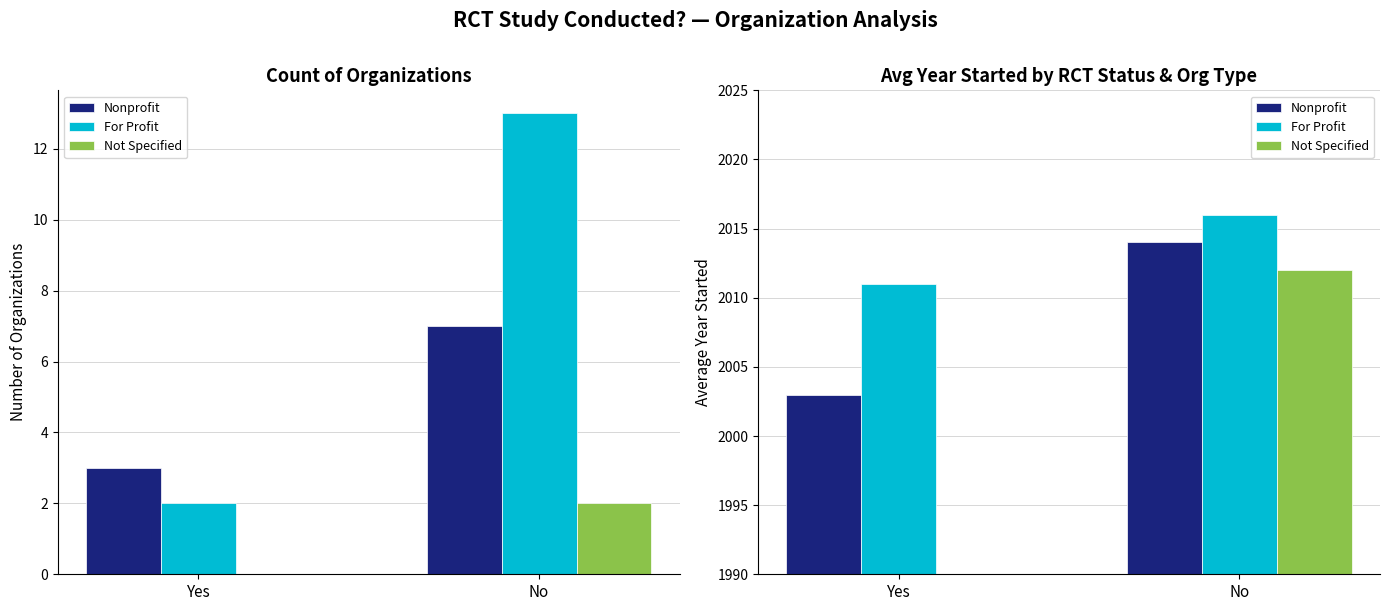

Are the bars horizontal?

No